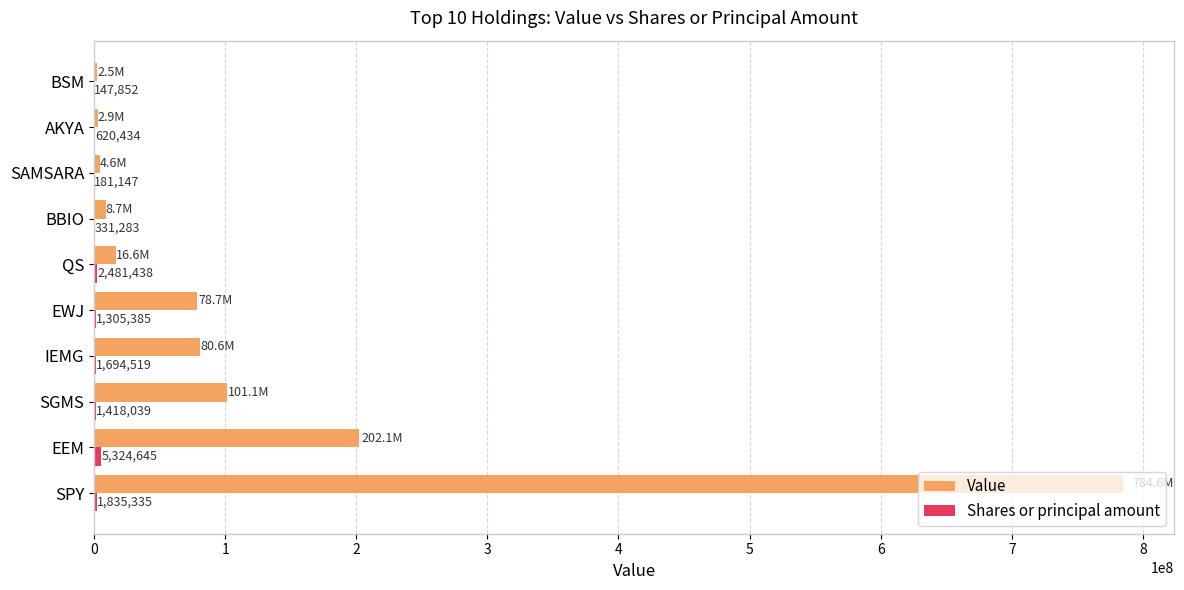

The Value series shows 37861414 at EWJ. True or false?

False